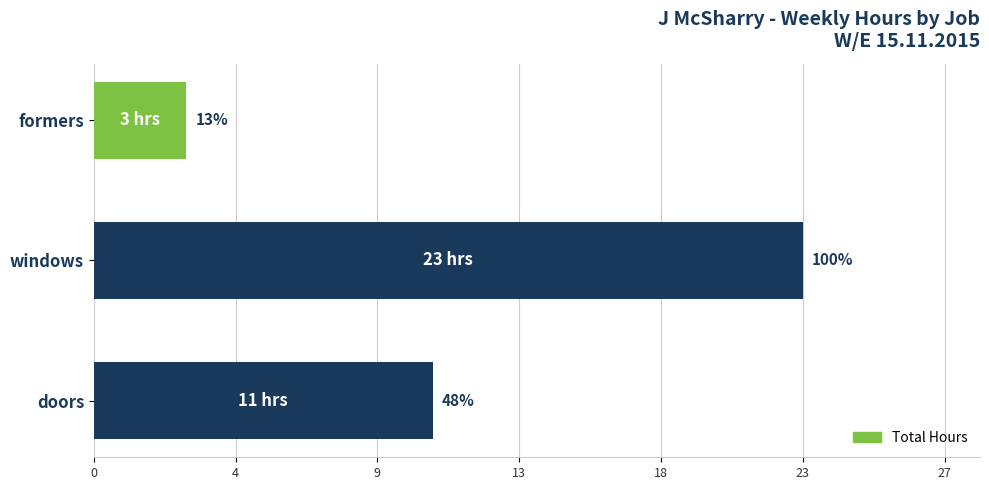

What is the smallest value displayed?

3